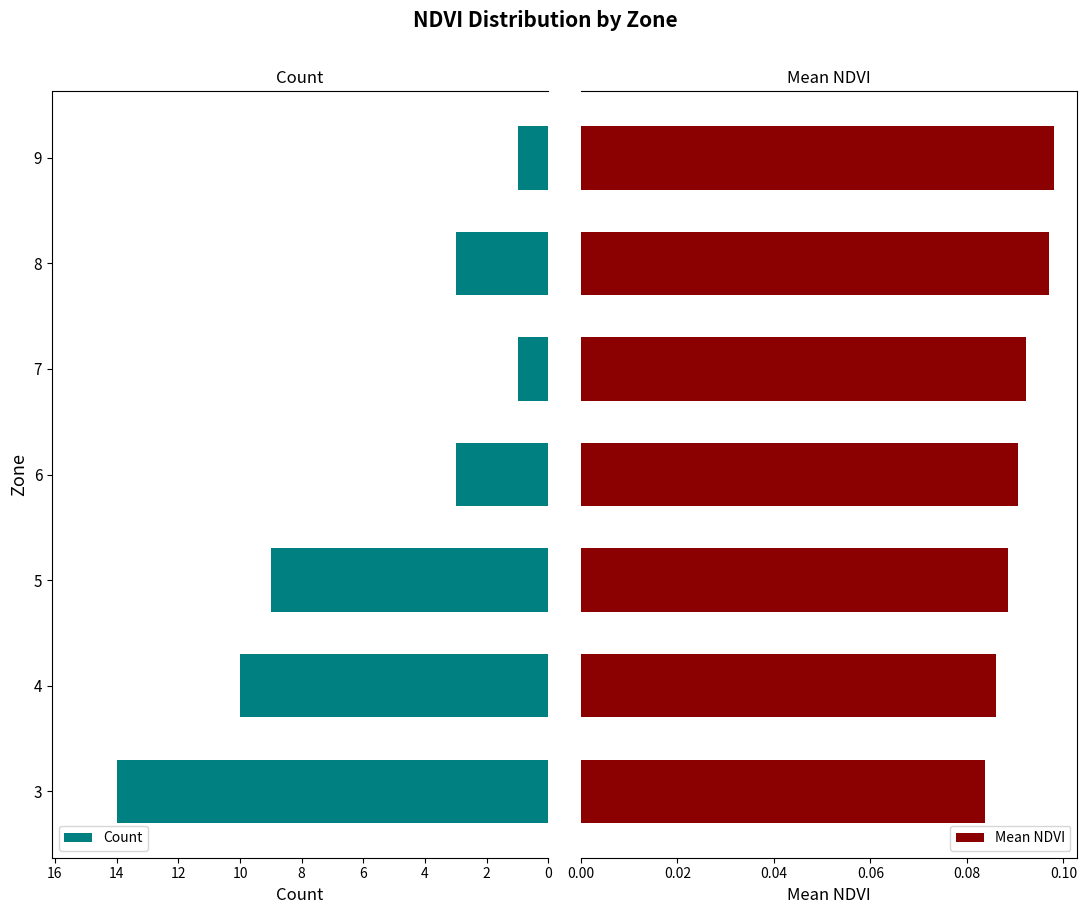

What is the average value of the Count series?

6